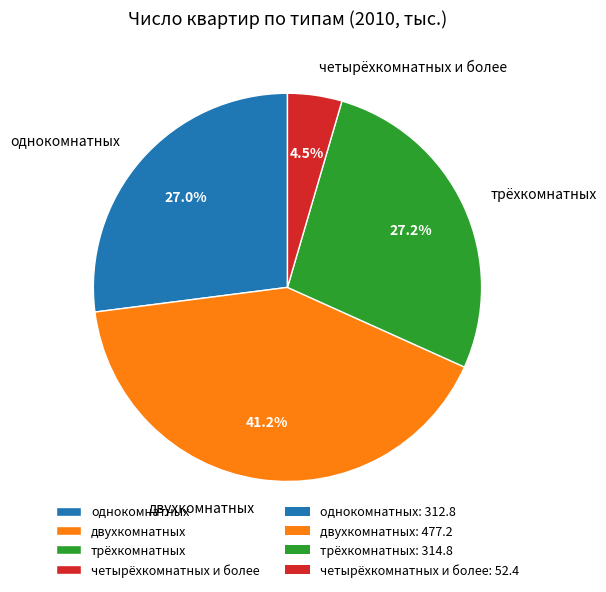

Which slice is the smallest?

четырёхкомнатных и более